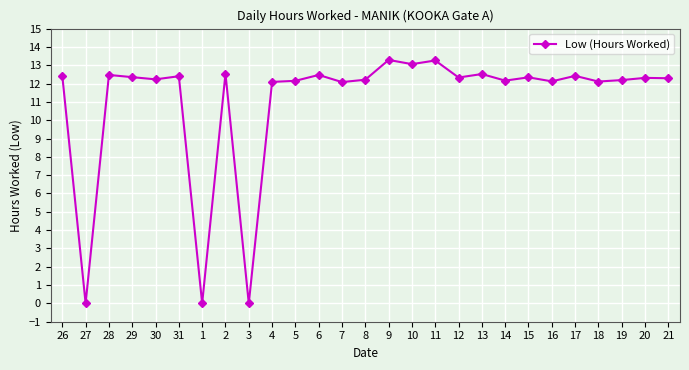

Does the chart have visible grid lines?

Yes